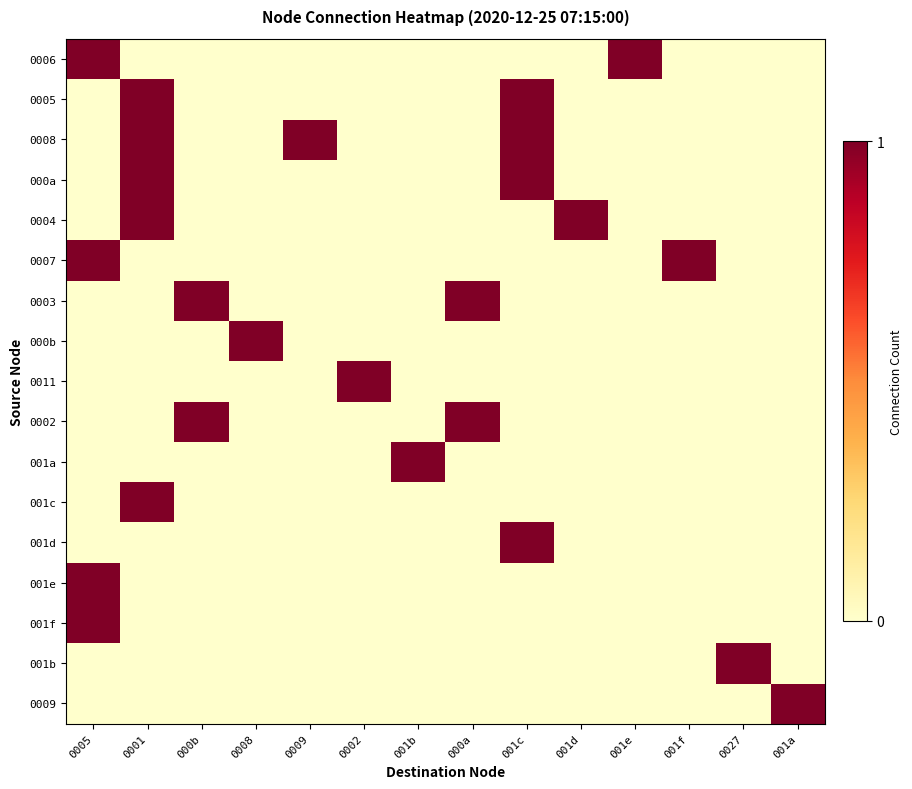

Reading left to right, extract all data points from this chart.

0006: 0005=1	0001=0	000b=0	0008=0	0009=0	0002=0	001b=0	000a=0	001c=0	001d=0	001e=1	001f=0	0027=0	001a=0
0005: 0005=0	0001=1	000b=0	0008=0	0009=0	0002=0	001b=0	000a=0	001c=1	001d=0	001e=0	001f=0	0027=0	001a=0
0008: 0005=0	0001=1	000b=0	0008=0	0009=1	0002=0	001b=0	000a=0	001c=1	001d=0	001e=0	001f=0	0027=0	001a=0
000a: 0005=0	0001=1	000b=0	0008=0	0009=0	0002=0	001b=0	000a=0	001c=1	001d=0	001e=0	001f=0	0027=0	001a=0
0004: 0005=0	0001=1	000b=0	0008=0	0009=0	0002=0	001b=0	000a=0	001c=0	001d=1	001e=0	001f=0	0027=0	001a=0
0007: 0005=1	0001=0	000b=0	0008=0	0009=0	0002=0	001b=0	000a=0	001c=0	001d=0	001e=0	001f=1	0027=0	001a=0
0003: 0005=0	0001=0	000b=1	0008=0	0009=0	0002=0	001b=0	000a=1	001c=0	001d=0	001e=0	001f=0	0027=0	001a=0
000b: 0005=0	0001=0	000b=0	0008=1	0009=0	0002=0	001b=0	000a=0	001c=0	001d=0	001e=0	001f=0	0027=0	001a=0
0011: 0005=0	0001=0	000b=0	0008=0	0009=0	0002=1	001b=0	000a=0	001c=0	001d=0	001e=0	001f=0	0027=0	001a=0
0002: 0005=0	0001=0	000b=1	0008=0	0009=0	0002=0	001b=0	000a=1	001c=0	001d=0	001e=0	001f=0	0027=0	001a=0
001a: 0005=0	0001=0	000b=0	0008=0	0009=0	0002=0	001b=1	000a=0	001c=0	001d=0	001e=0	001f=0	0027=0	001a=0
001c: 0005=0	0001=1	000b=0	0008=0	0009=0	0002=0	001b=0	000a=0	001c=0	001d=0	001e=0	001f=0	0027=0	001a=0
001d: 0005=0	0001=0	000b=0	0008=0	0009=0	0002=0	001b=0	000a=0	001c=1	001d=0	001e=0	001f=0	0027=0	001a=0
001e: 0005=1	0001=0	000b=0	0008=0	0009=0	0002=0	001b=0	000a=0	001c=0	001d=0	001e=0	001f=0	0027=0	001a=0
001f: 0005=1	0001=0	000b=0	0008=0	0009=0	0002=0	001b=0	000a=0	001c=0	001d=0	001e=0	001f=0	0027=0	001a=0
001b: 0005=0	0001=0	000b=0	0008=0	0009=0	0002=0	001b=0	000a=0	001c=0	001d=0	001e=0	001f=0	0027=1	001a=0
0009: 0005=0	0001=0	000b=0	0008=0	0009=0	0002=0	001b=0	000a=0	001c=0	001d=0	001e=0	001f=0	0027=0	001a=1